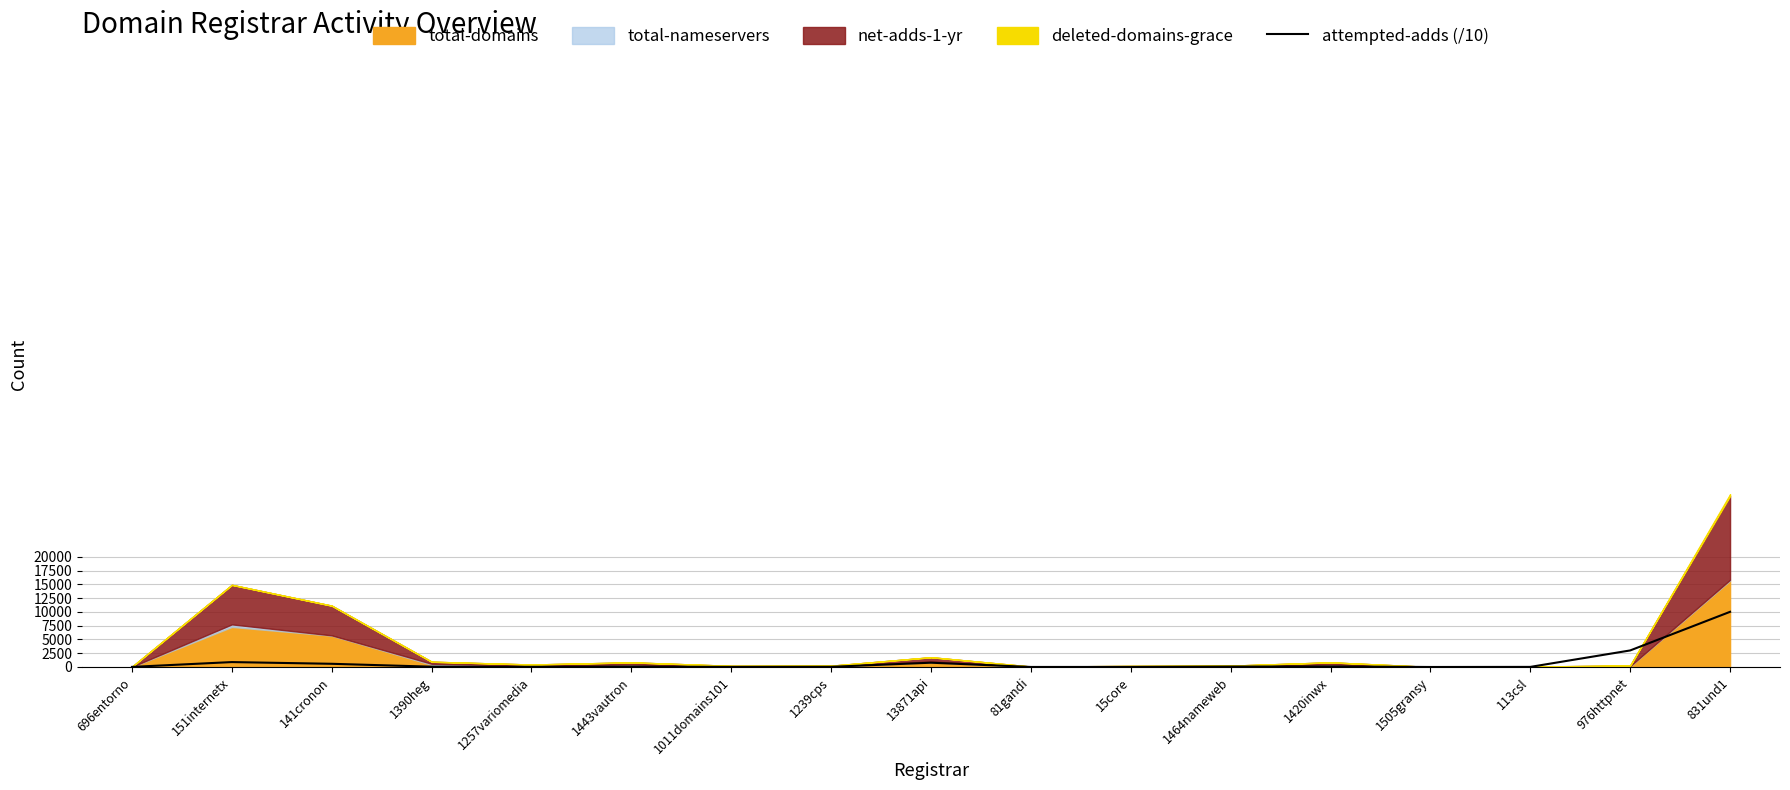

The chart shows a value of 16.7 at 1011domains101. True or false?

True